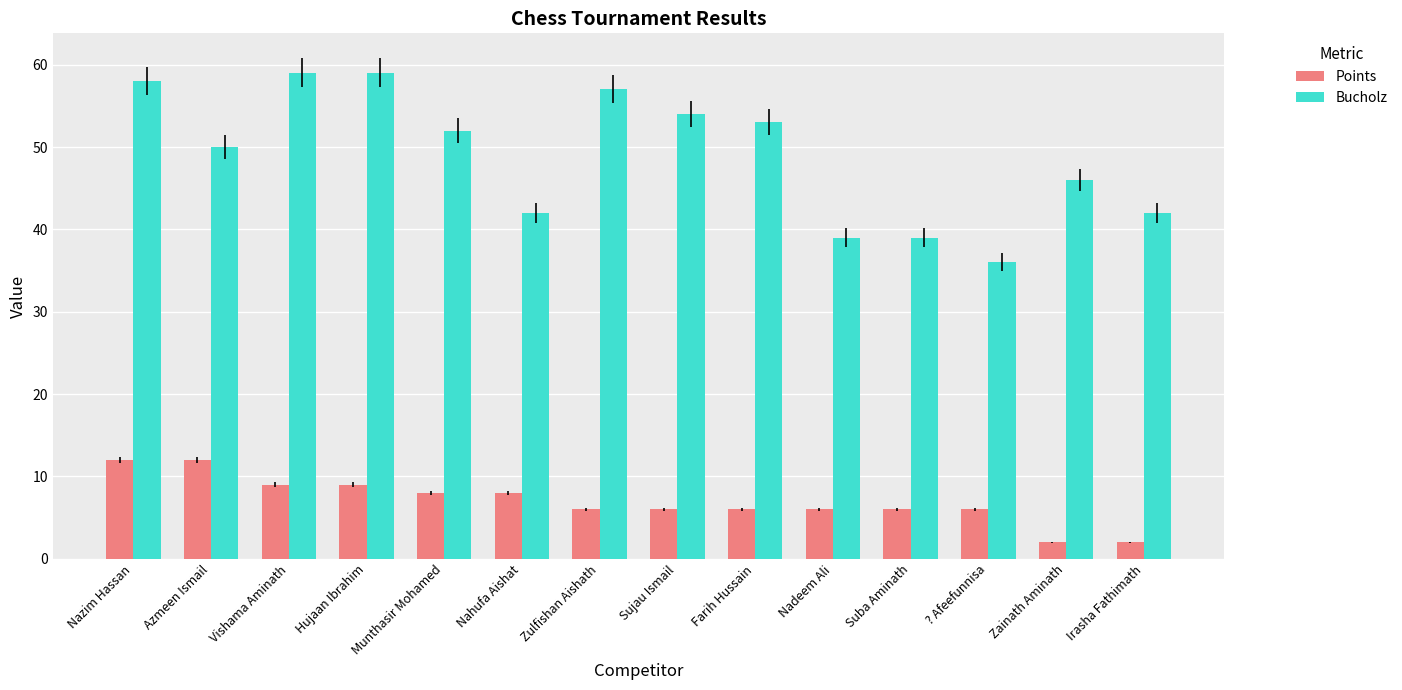

What are all the series names shown in the legend?

Points, Bucholz